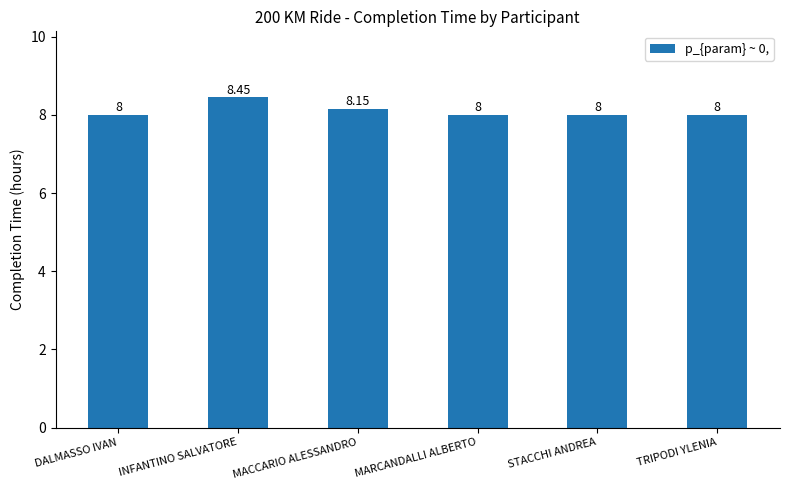

At which category does the chart reach its peak across all series?

INFANTINO SALVATORE